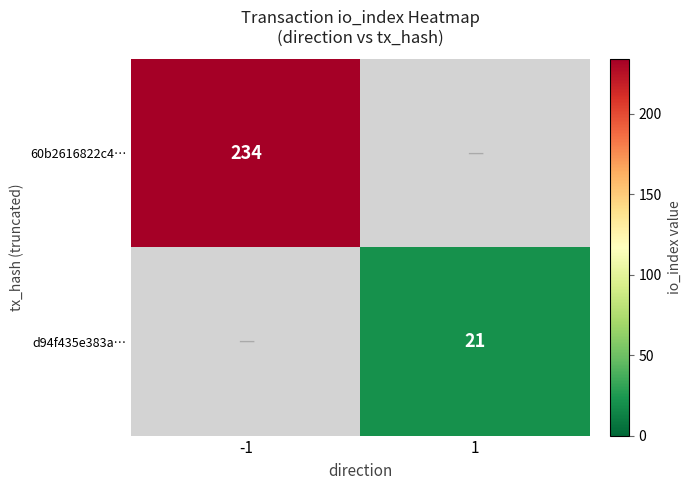

Is the value of d94f435e383a… at 1 greater than the value of 60b2616822c4… at -1?

No